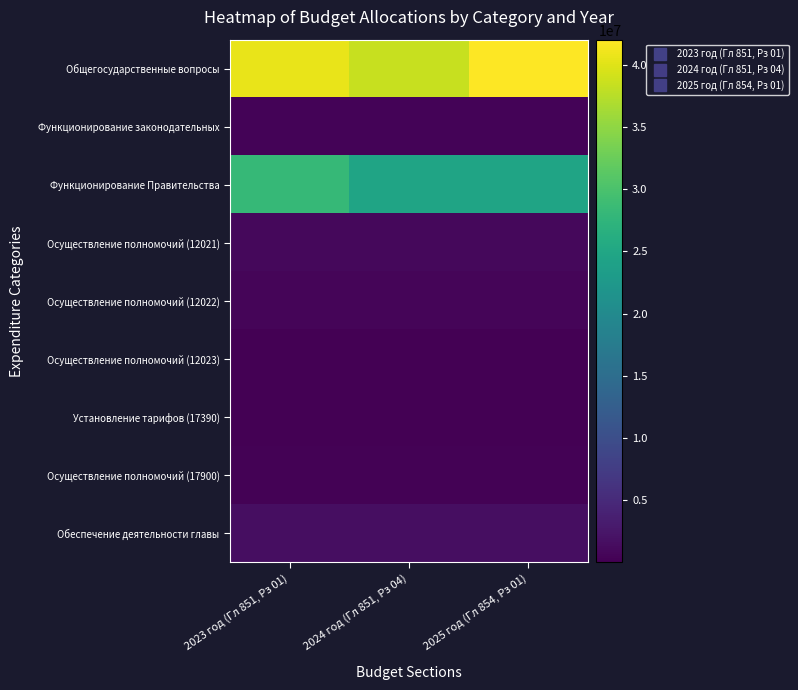

At how many categories does at least one series exceed 37297444?

3